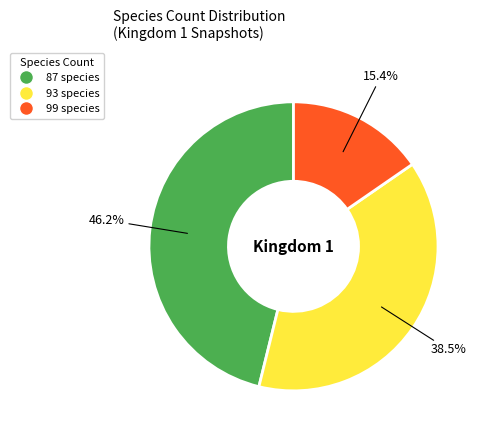

How many slices are in this pie chart?

3